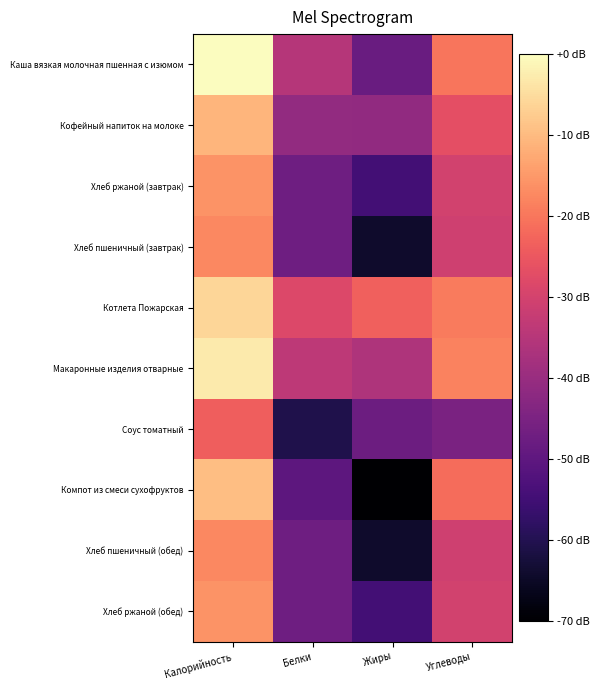

Reading left to right, transcribe all the data shown in this chart.

Каша вязкая молочная пшенная с изюмом: Калорийность=0.0	Белки=-35.0	Жиры=-47.9	Углеводы=-20.2
Кофейный напиток на молоке: Калорийность=-10.7	Белки=-40.9	Жиры=-41.2	Углеводы=-26.7
Хлеб ржаной (завтрак): Калорийность=-15.8	Белки=-47.2	Жиры=-54.6	Углеводы=-30.2
Хлеб пшеничный (завтрак): Калорийность=-17.3	Белки=-47.2	Жиры=-64.1	Углеводы=-30.9
Котлета Пожарская: Калорийность=-6.0	Белки=-28.2	Жиры=-23.5	Углеводы=-19.2
Макаронные изделия отварные: Калорийность=-2.7	Белки=-33.8	Жиры=-36.2	Углеводы=-18.1
Соус томатный: Калорийность=-23.7	Белки=-60.6	Жиры=-47.4	Углеводы=-45.1
Компот из смеси сухофруктов: Калорийность=-9.3	Белки=-50.2	Жиры=-70.0	Углеводы=-21.4
Хлеб пшеничный (обед): Калорийность=-17.3	Белки=-47.2	Жиры=-64.1	Углеводы=-30.9
Хлеб ржаной (обед): Калорийность=-15.8	Белки=-47.2	Жиры=-54.6	Углеводы=-30.2